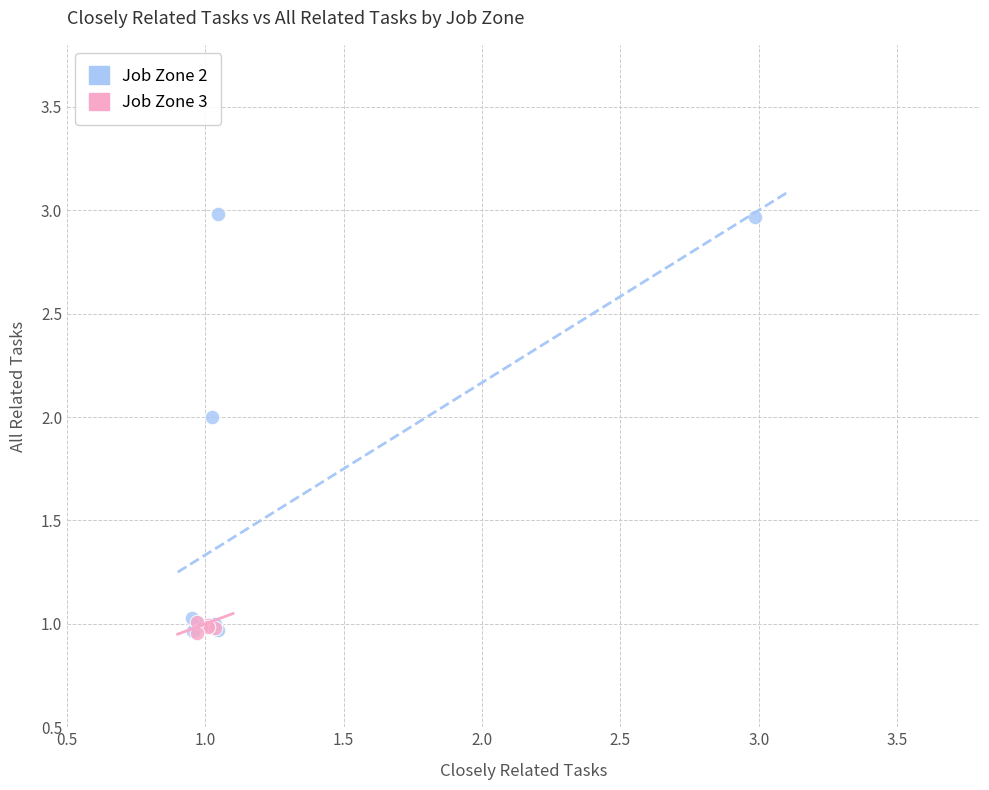

What are all the series names shown in the legend?

Job Zone 2, Job Zone 3